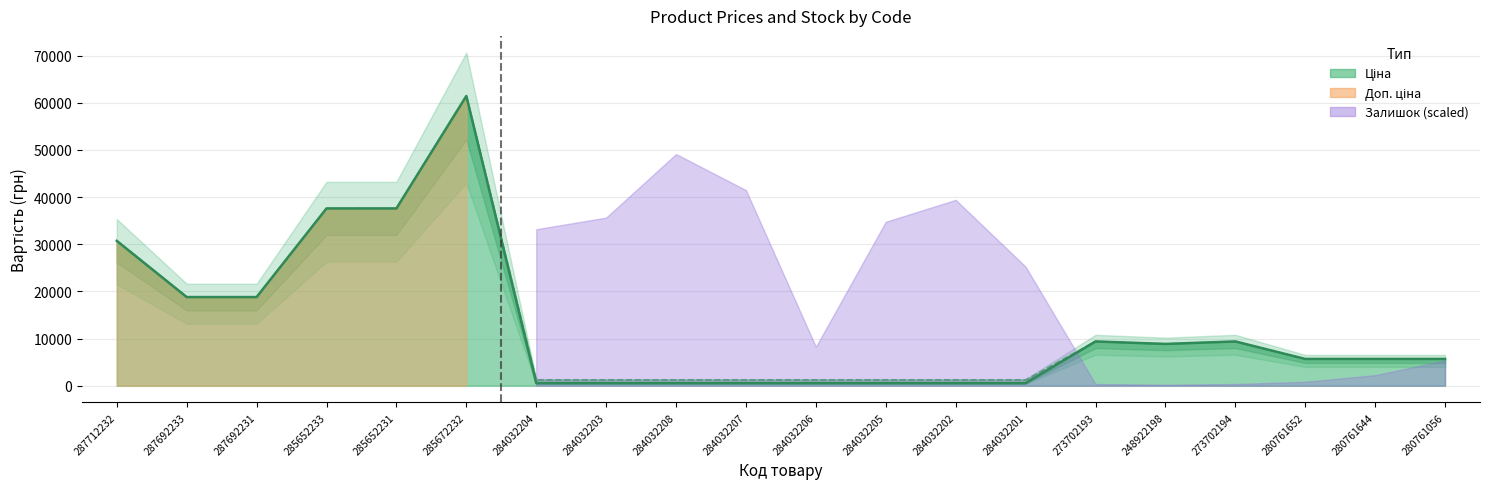

What is the sum of the Доп. ціна values at 284032206 and 280761644?

6909.2